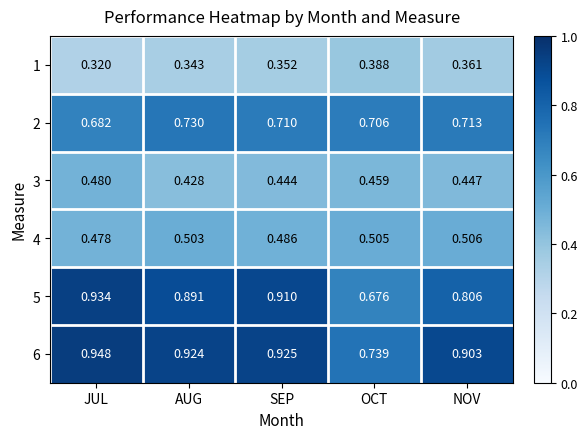

Which label corresponds to the largest value in the chart?

JUL